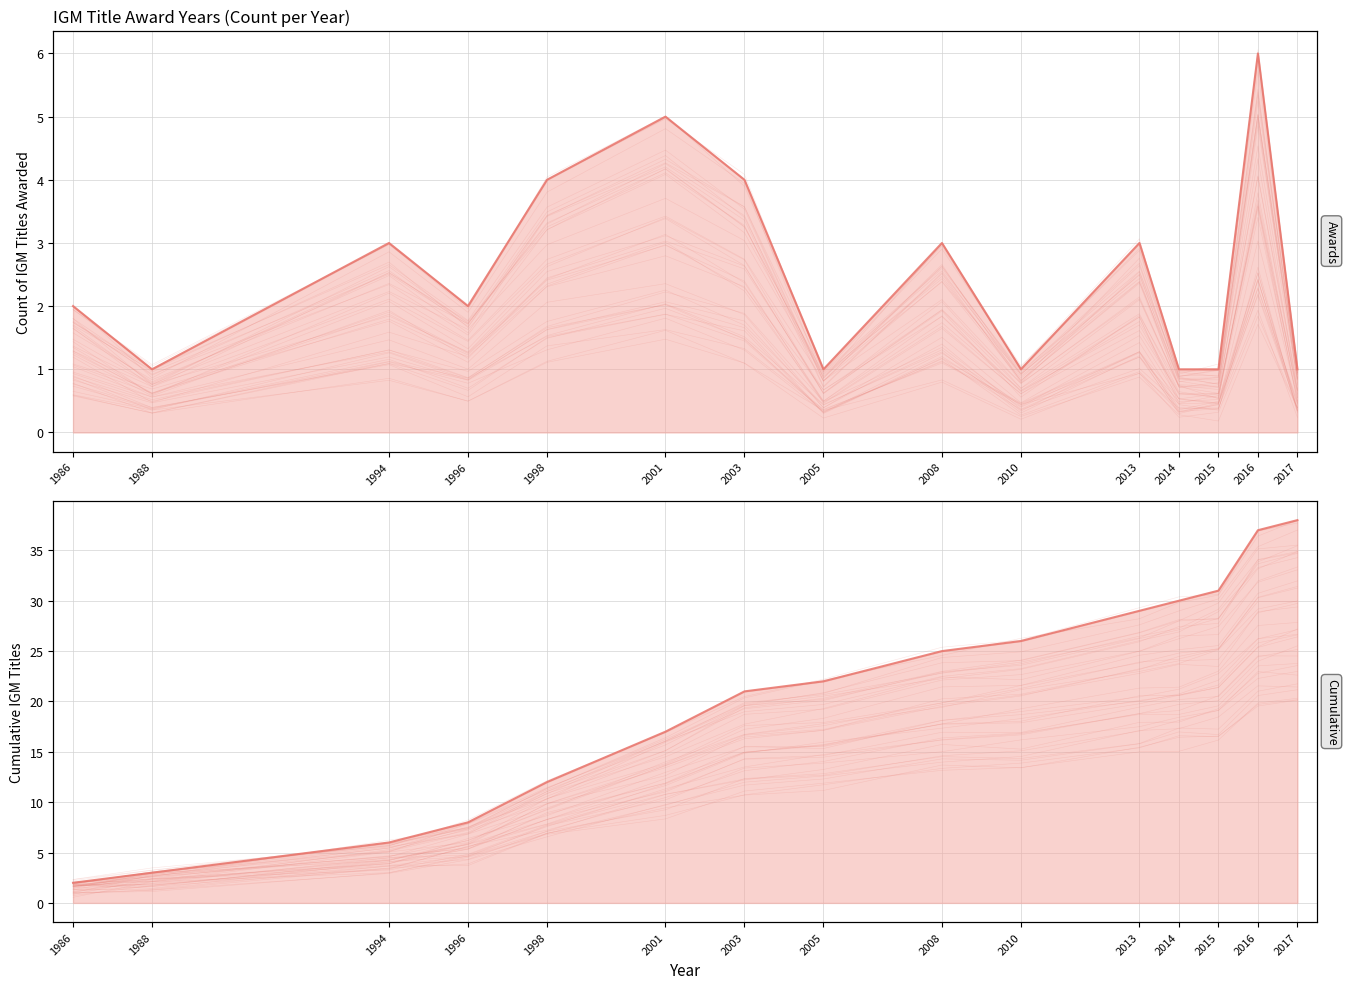

True or false: Cumulative IGM titles has more than 1 interior local peaks.

False